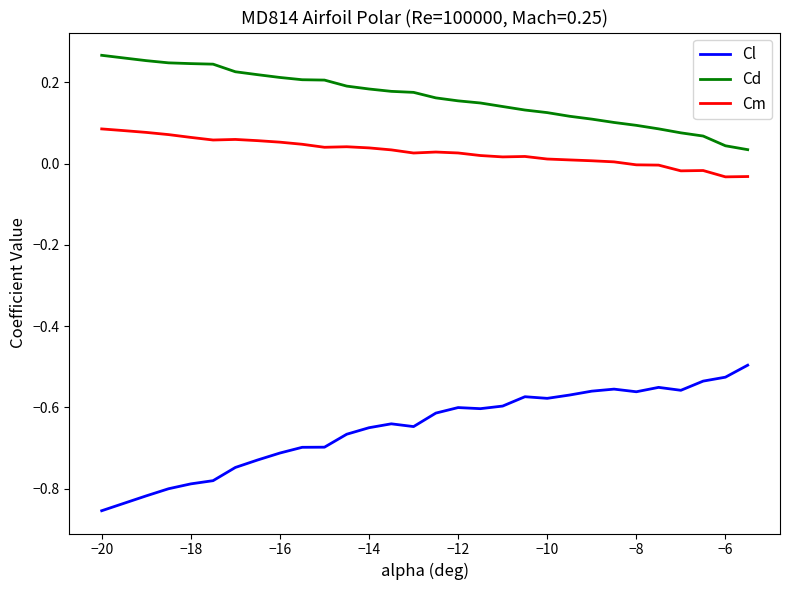

Rank the series by their maximum value, from highest to lowest.

Cd, Cm, Cl